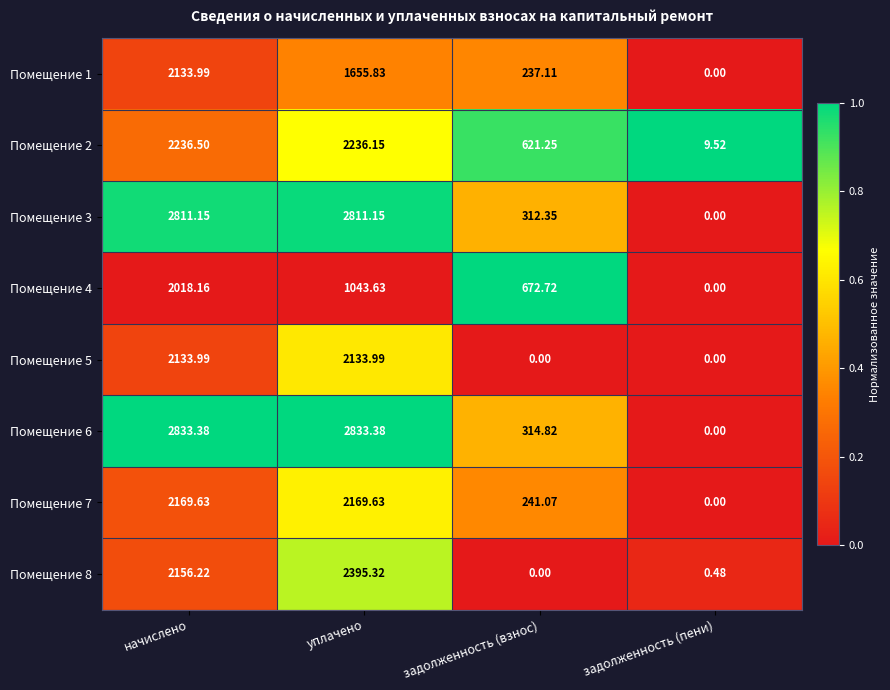

Where is Помещение 7 nearest to the value 1084?

задолженность (взнос)